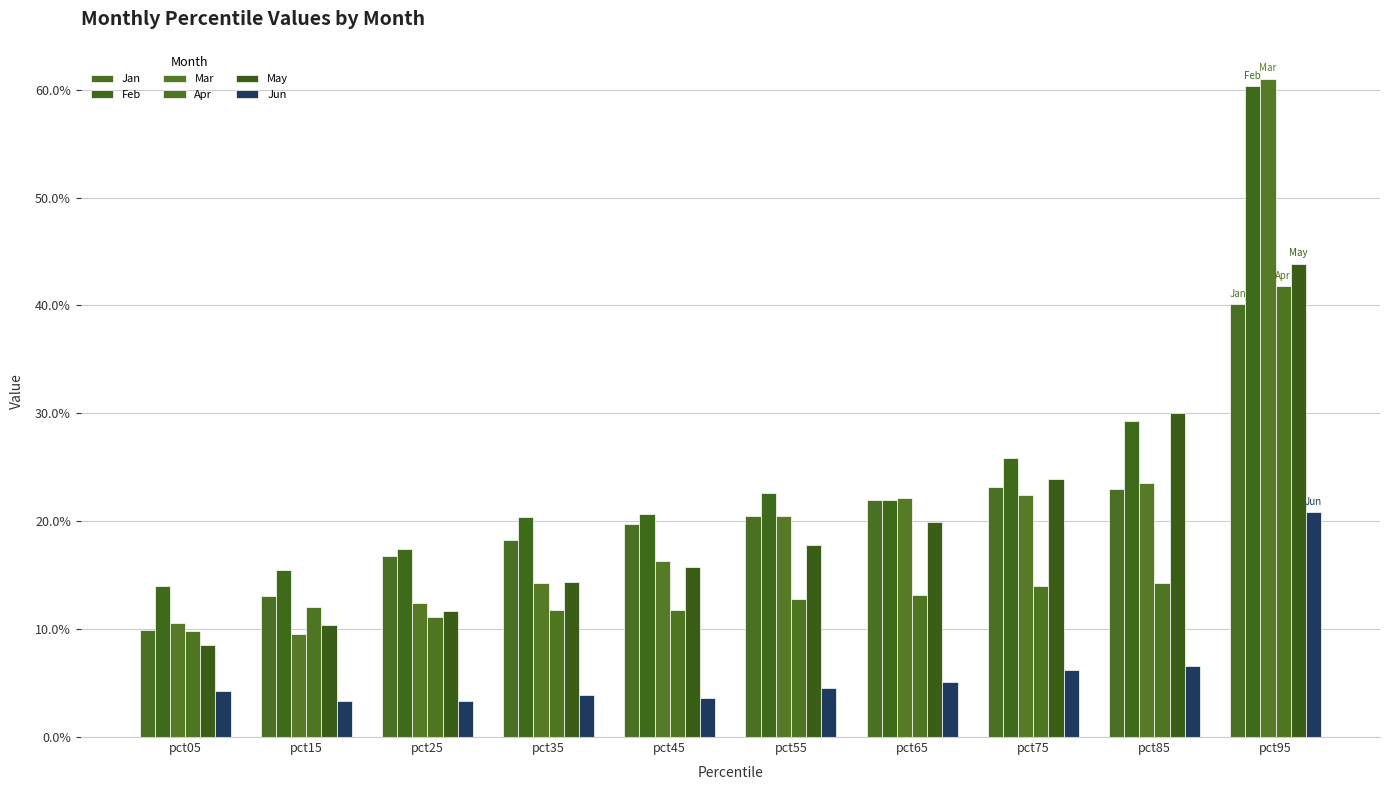

Is the value of May at pct85 greater than the value of Feb at pct15?

Yes